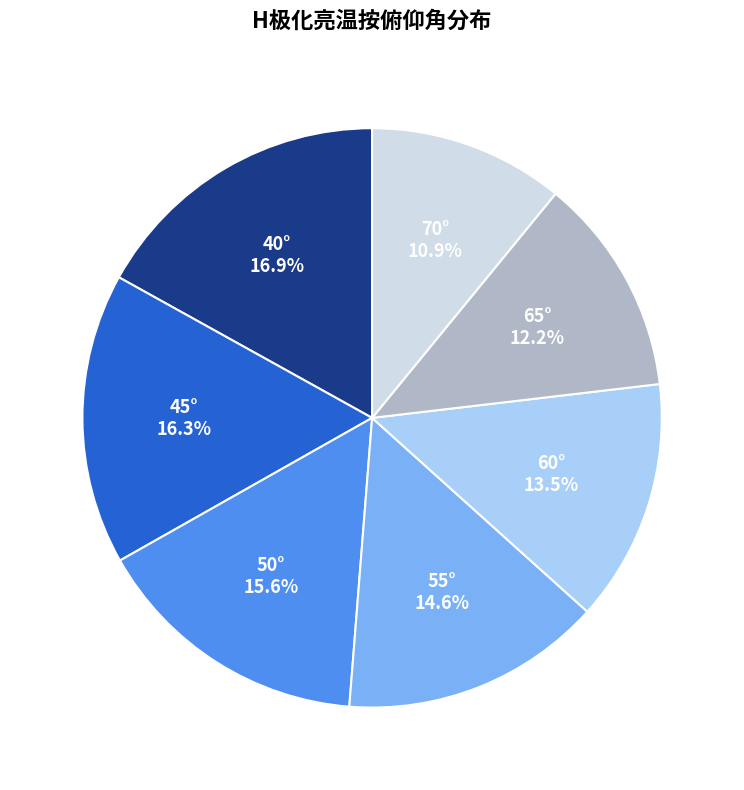

Which category has the smallest portion of the pie?

70°